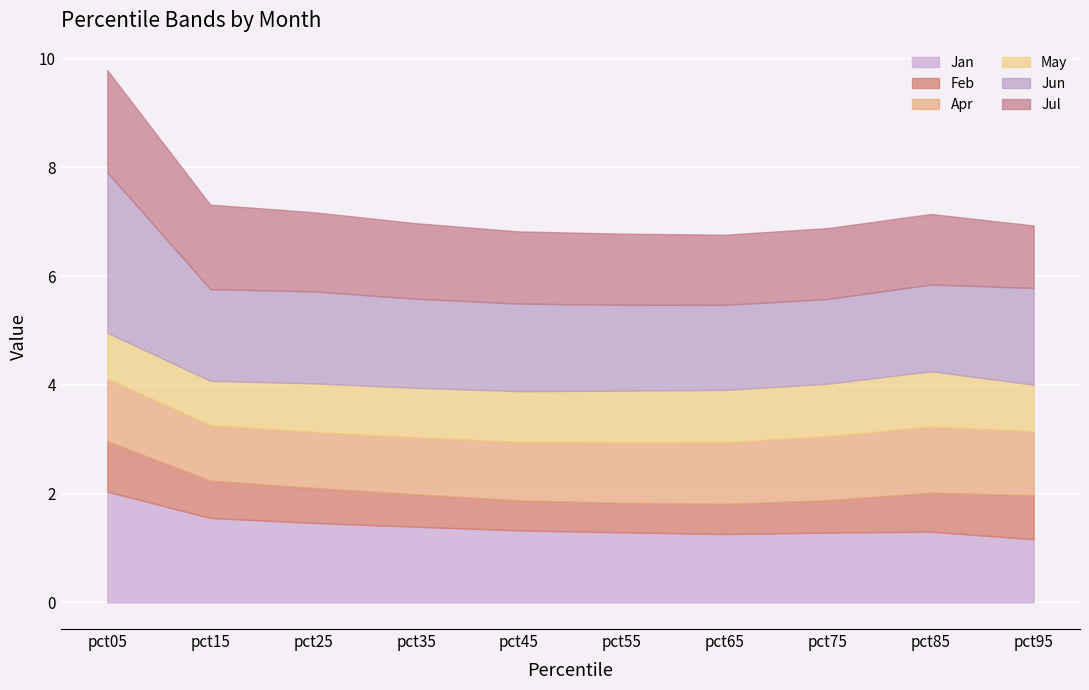

Count the Jul values in the range 1 to 2.

10